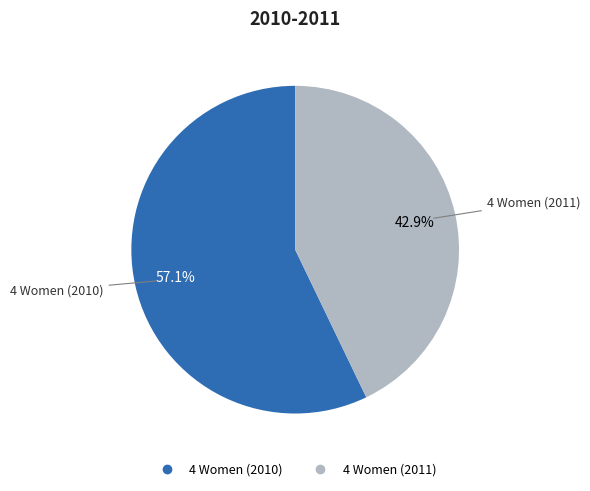

Count the number of slices in the pie.

2